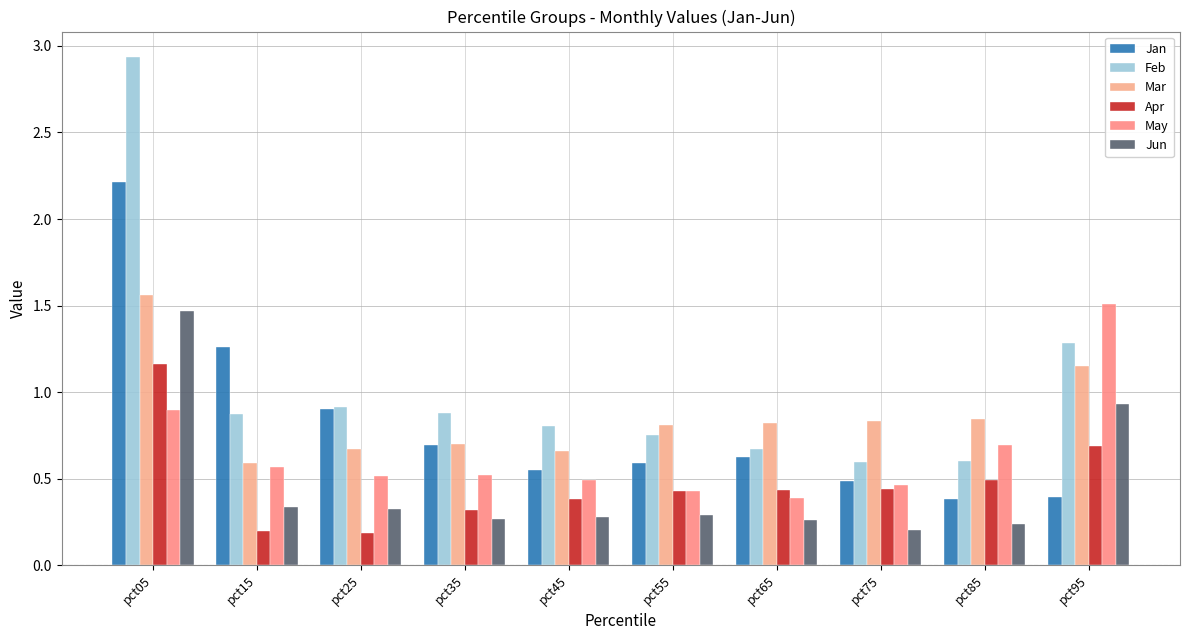

At pct65, list the series in order from smallest to largest.

Jun, May, Apr, Jan, Feb, Mar